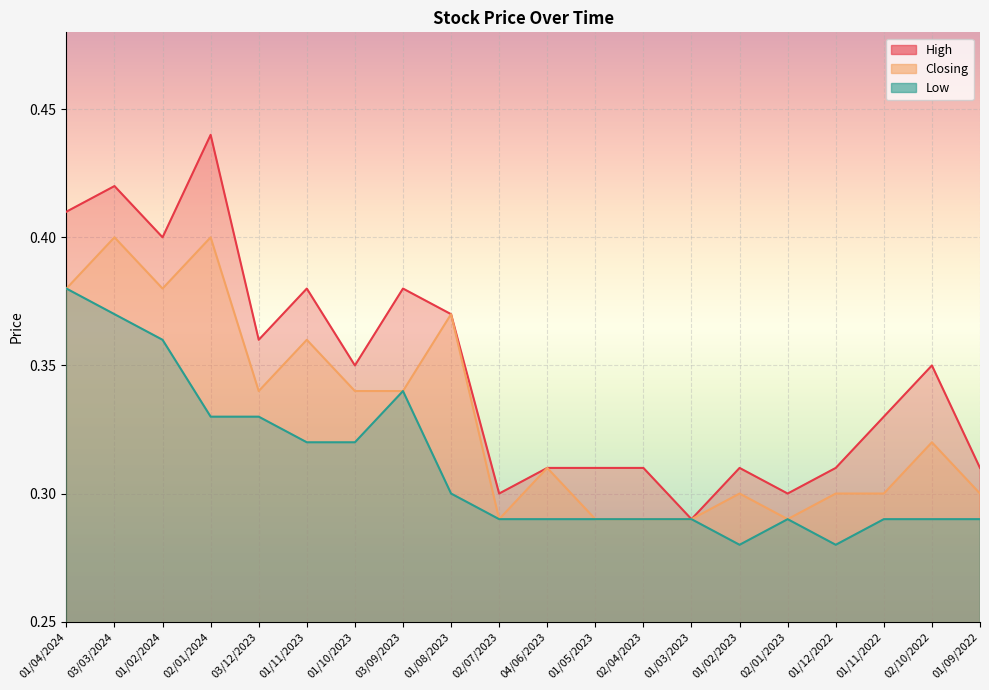

What is the difference between the maximum and minimum values in the Closing series?

0.1